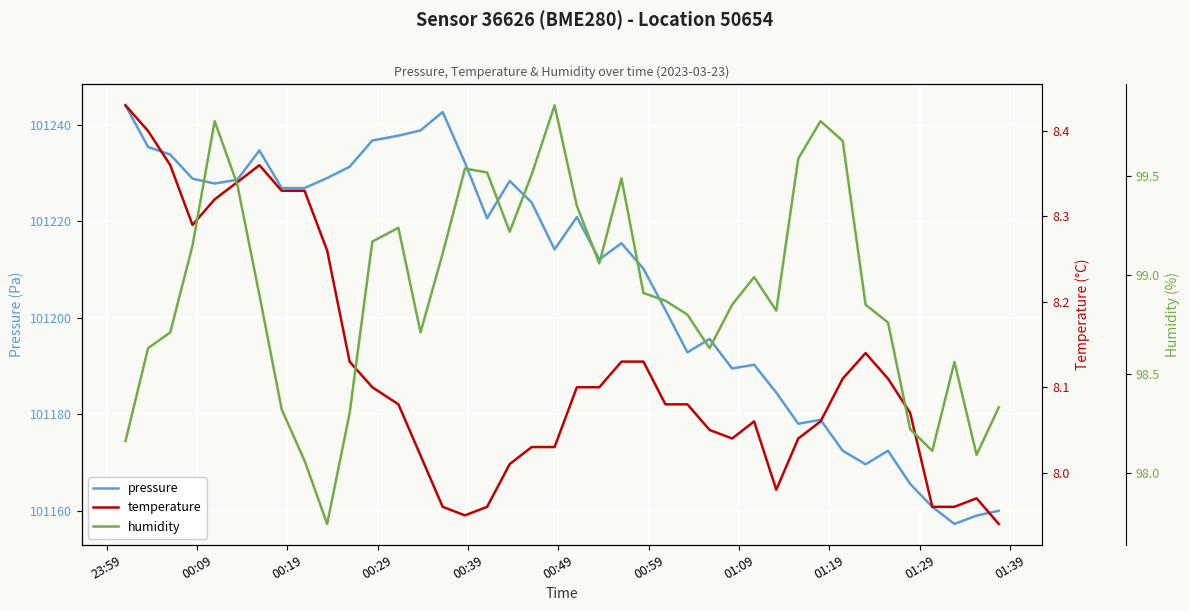

At which label does temperature first exceed 8?

23:59